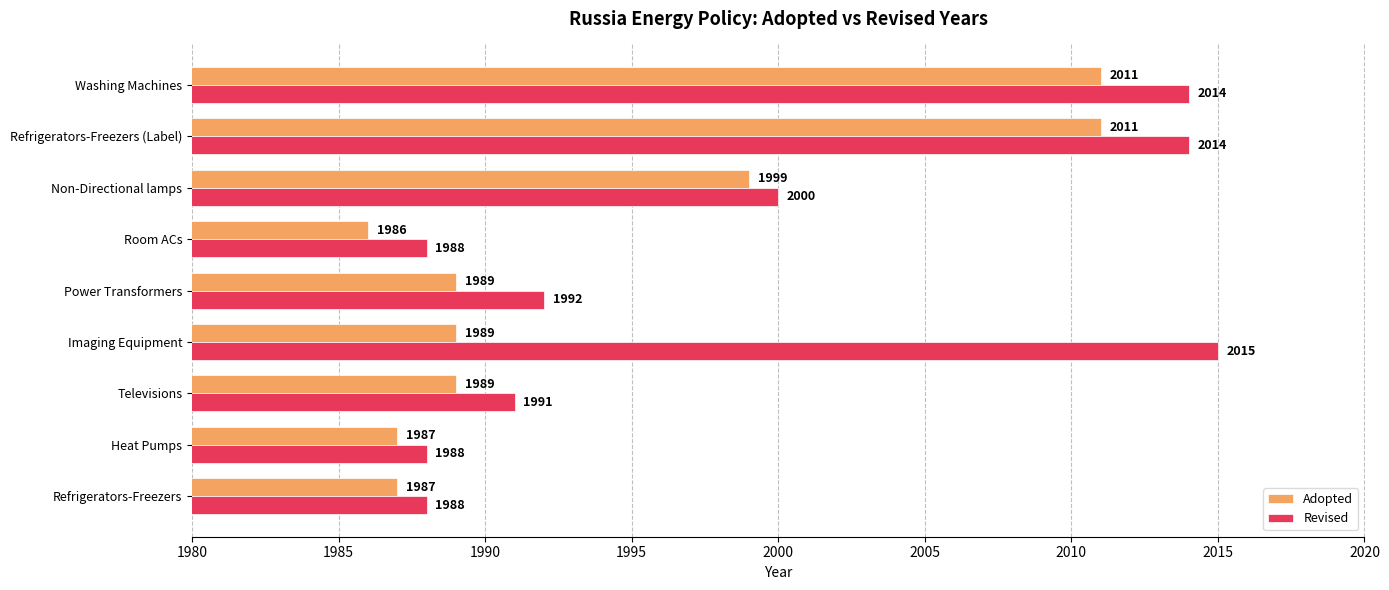

Between Room ACs and Refrigerators-Freezers (Label), which series saw the biggest shift?

Revised